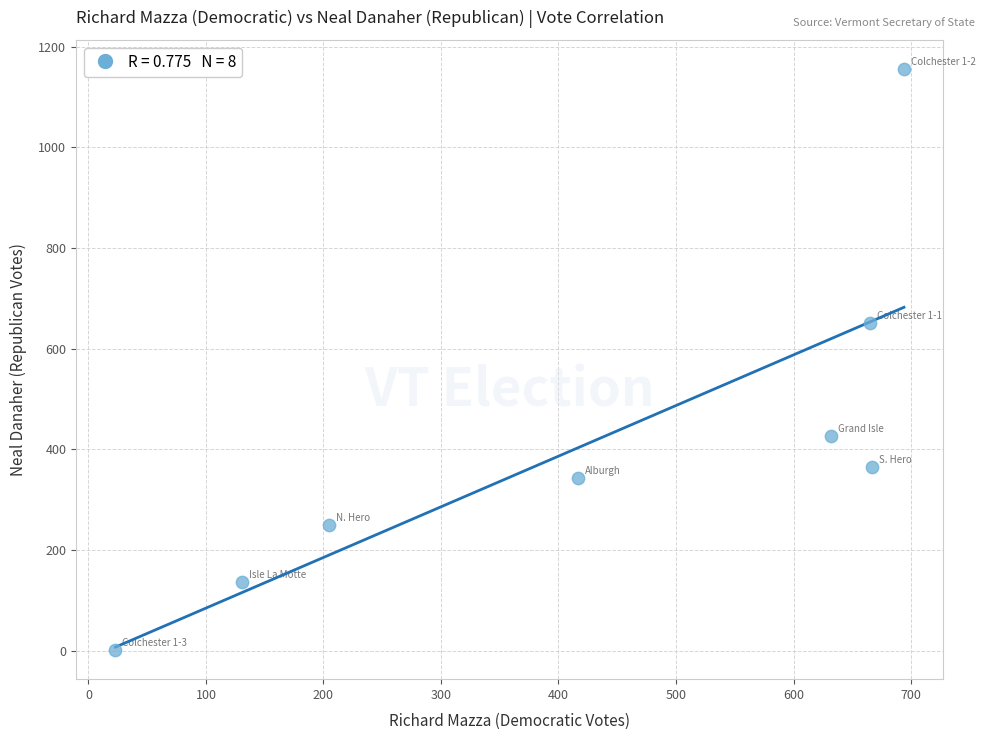

What Y value in the scatter plot is closest to 578?

651